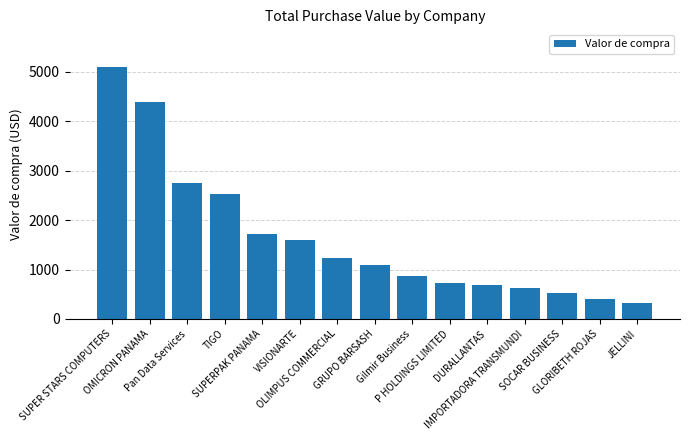

Does the chart contain stacked bars?

No